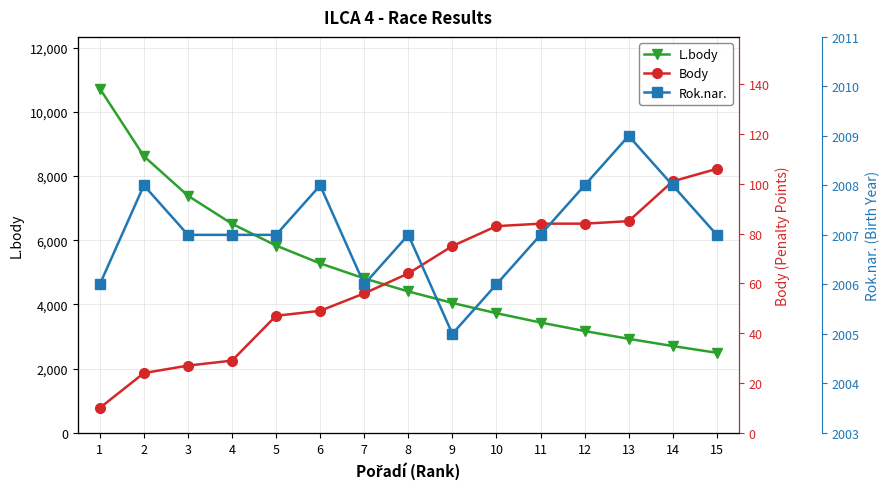

At which label does Rok.nar. first exceed 2007?

2